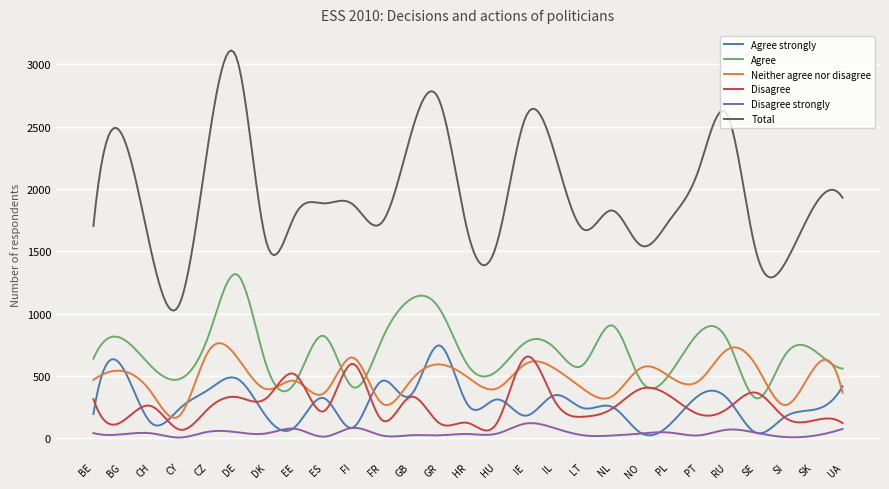

What is the sum of all Total values?

586700.3